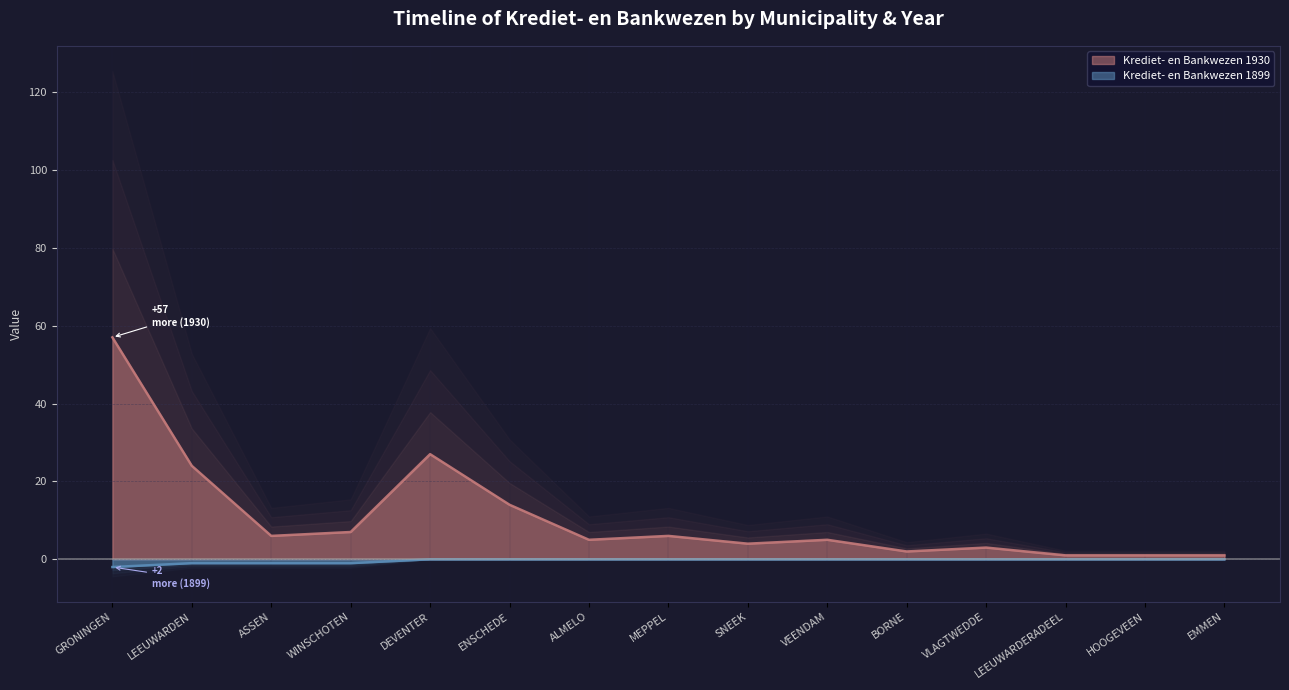

Rank the series by their average value, from highest to lowest.

Krediet- en Bankwezen 1930, Krediet- en Bankwezen 1899